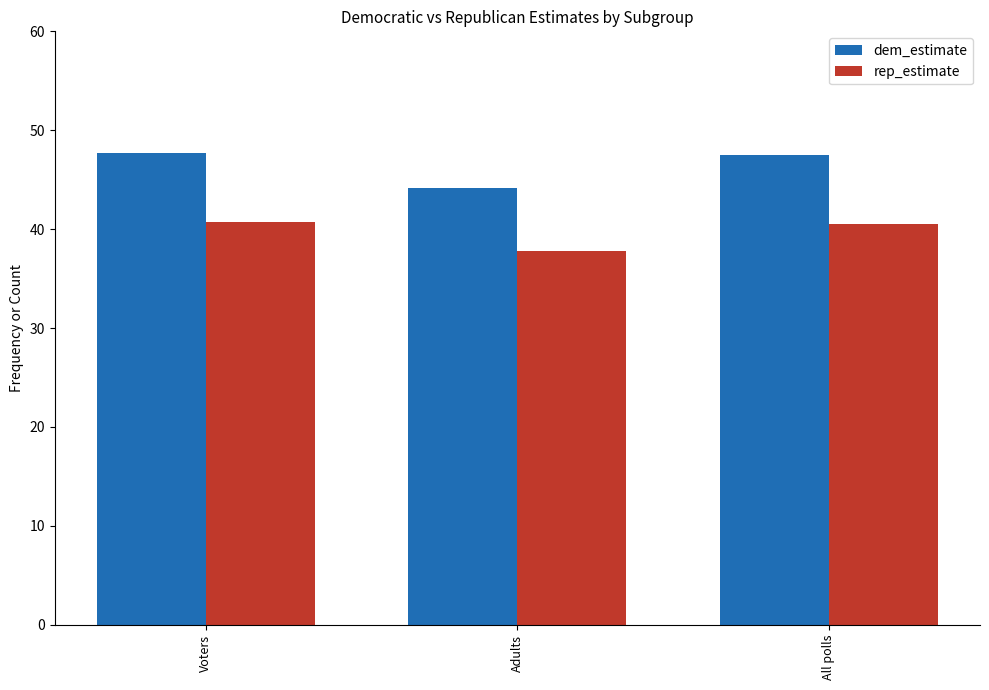

What is the greatest value displayed?

47.7